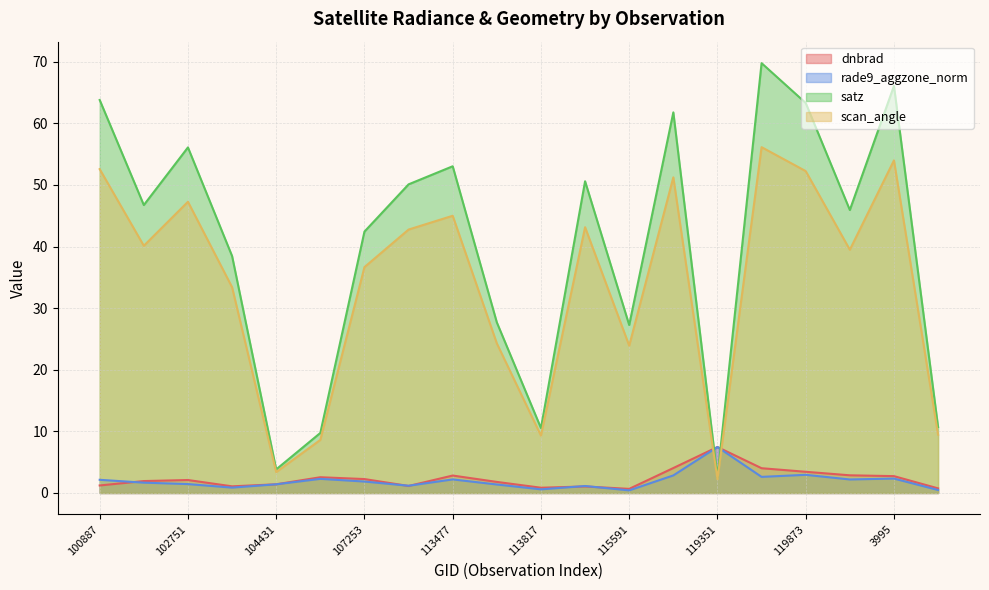

Reading left to right, transcribe all the data shown in this chart.

dnbrad: 1.2	1.9	2.1	1.1	1.4	2.6	2.3	1.1	2.8	1.8	0.9	1.1	0.7	4.1	7.5	4.0	3.4	2.9	2.7	0.7
rade9_aggzone_norm: 2.1	1.7	1.4	0.9	1.4	2.3	1.9	1.2	2.2	1.4	0.6	1.1	0.4	2.9	7.5	2.6	2.9	2.2	2.3	0.5
satz: 63.8	46.7	56.1	38.5	3.8	9.7	42.4	50.1	53.0	27.7	10.5	50.6	27.3	61.8	2.5	69.8	63.3	45.9	66.1	10.7
scan_angle: 52.6	40.1	47.3	33.4	3.4	8.6	36.7	42.7	45.0	24.3	9.3	43.1	23.9	51.2	2.2	56.1	52.2	39.5	54.0	9.5